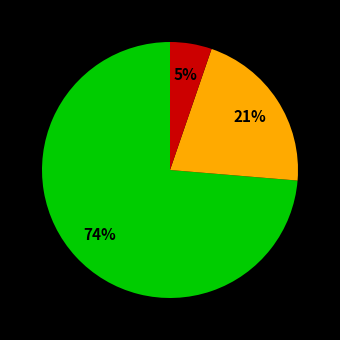

To the nearest percent, what is the average slice percentage?

33%